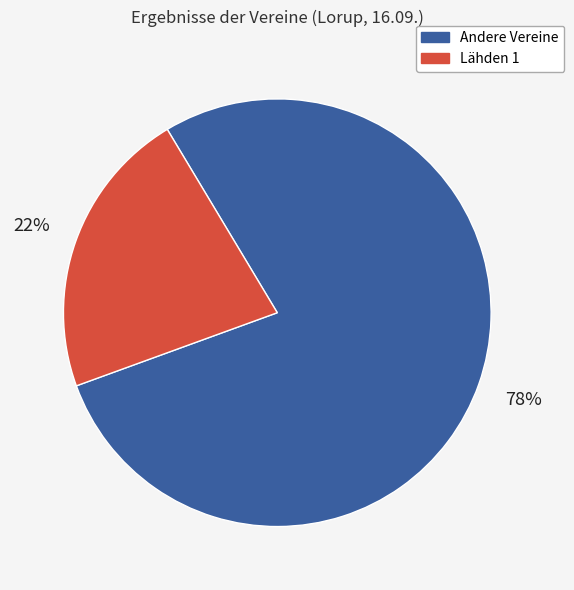

Does any single category account for the majority?

Yes